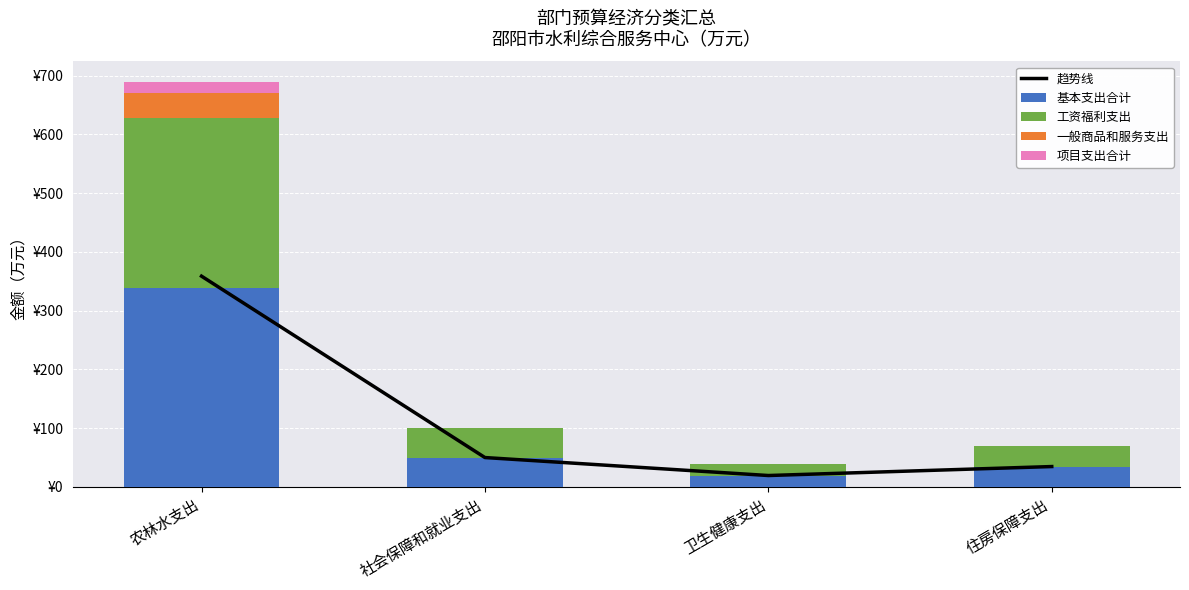

Is the value of 基本支出合计 at 农林水支出 greater than the value of 趋势线 at 住房保障支出?

Yes